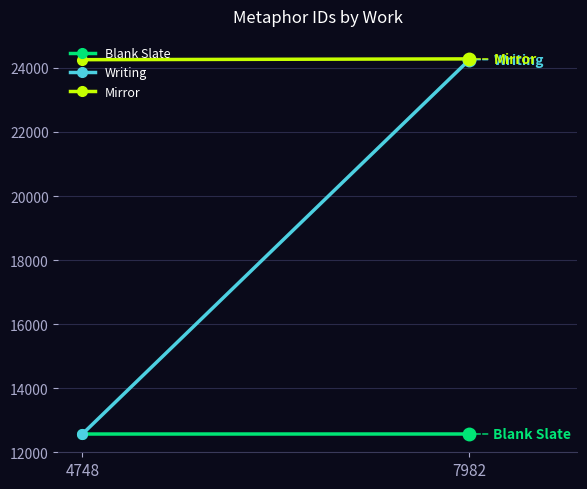

At which category is the sum across all series the highest?

7982